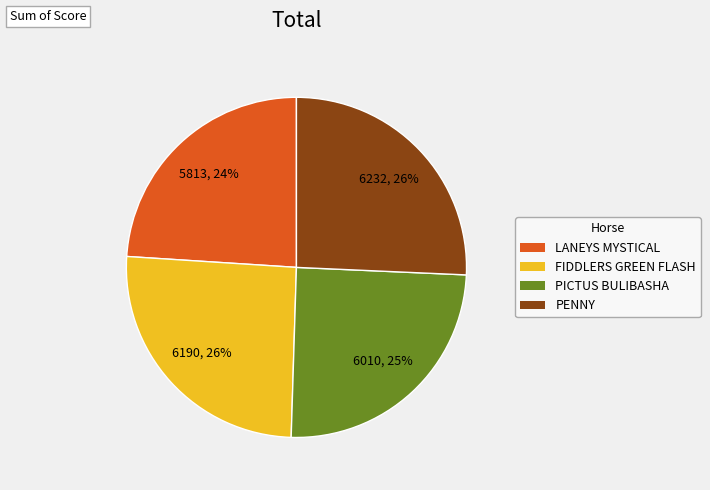

Count the number of slices in the pie.

4